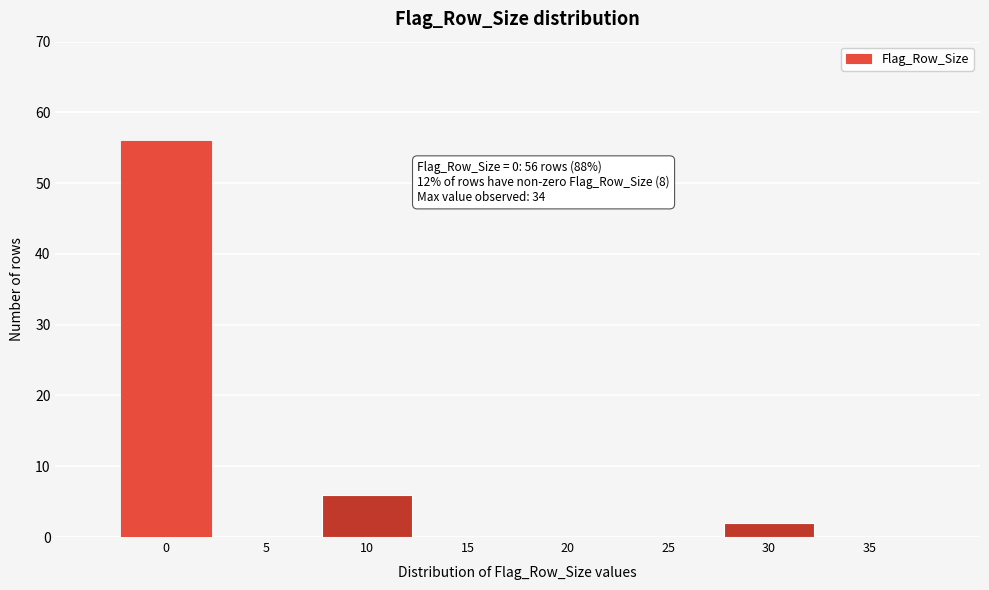

Reading right to left, list all the values displayed in this chart.

35=0	30=2	25=0	20=0	15=0	10=6	5=0	0=56